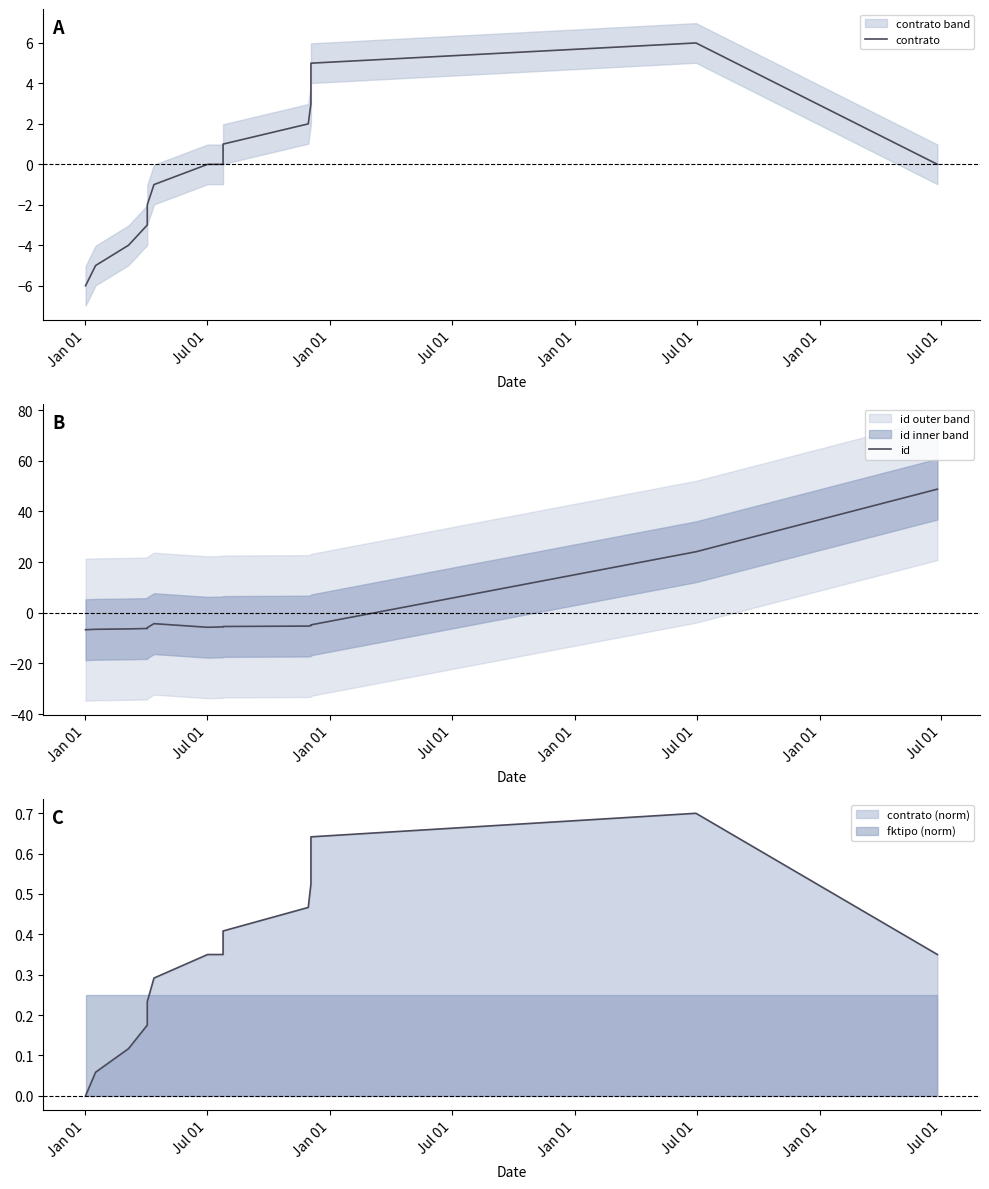

Count the number of data series in this chart.

2